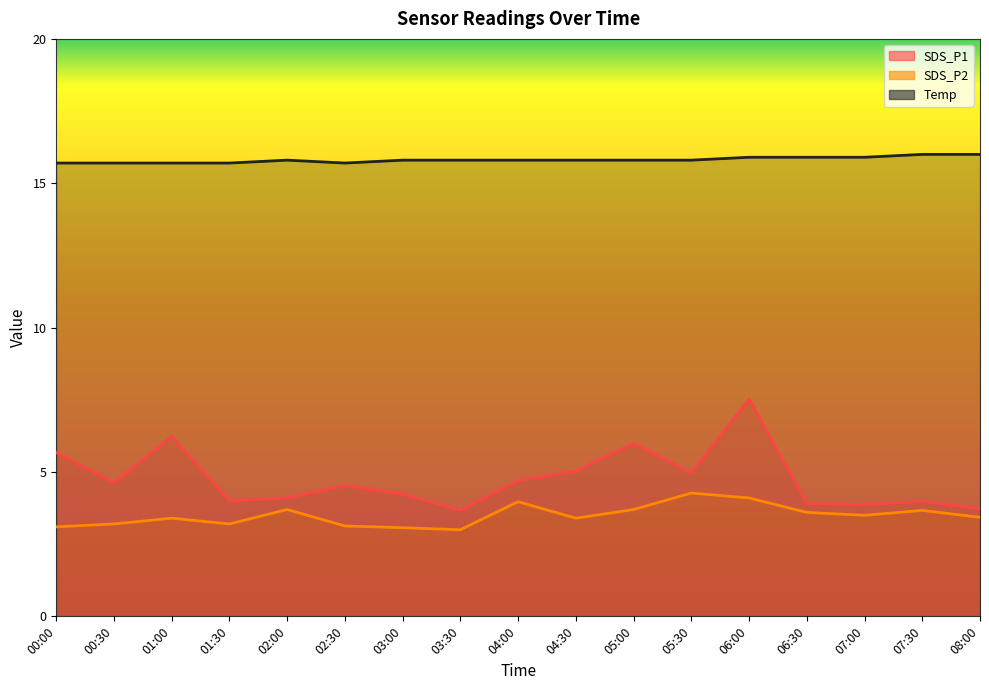

At which category does SDS_P1 reach its first local valley?

00:30